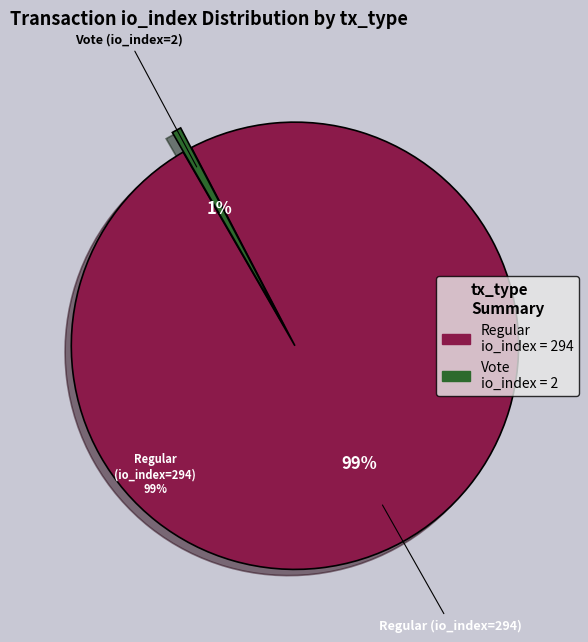

How many slices are in this pie chart?

2